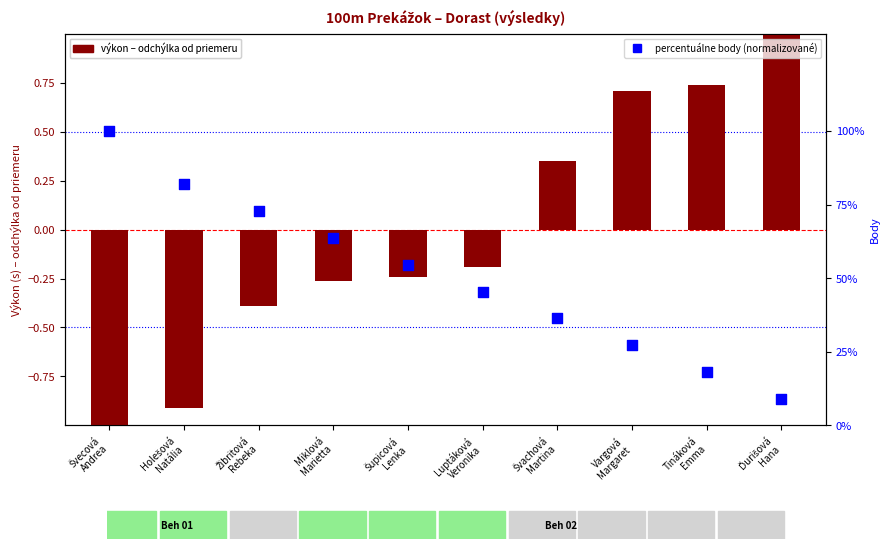

Is the value of percentuálne body (normalizované) at Vargová
Margaret greater than the value of výkon – odchýlka od priemeru at Luptáková
Veronika?

Yes